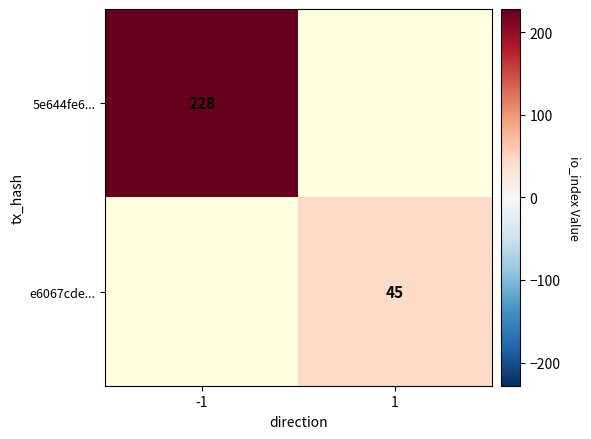

The value of 5e644fe6... at -1 is 228. True or false?

True